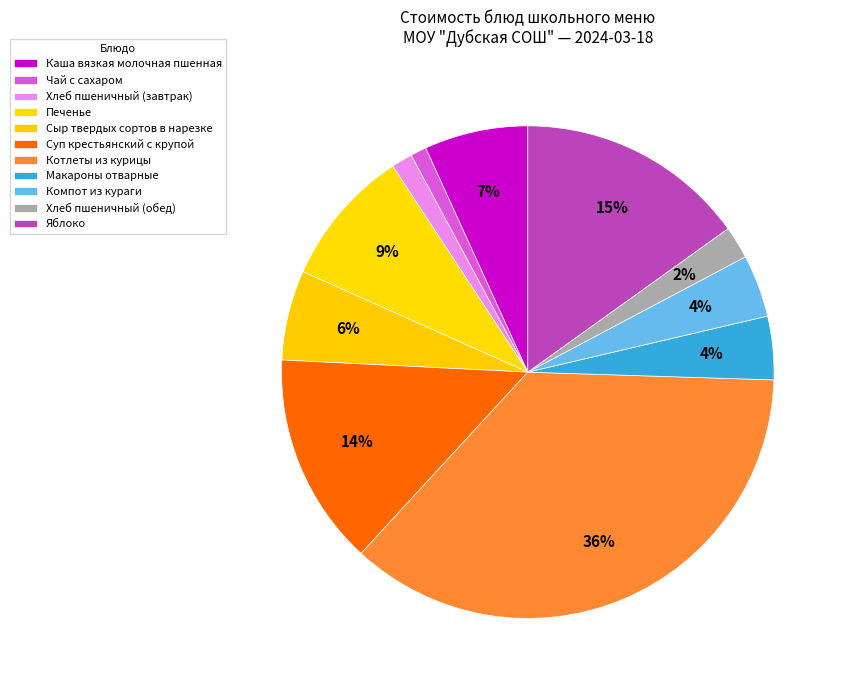

What is the total percentage of Яблоко and Суп крестьянский с крупой?

29.1%